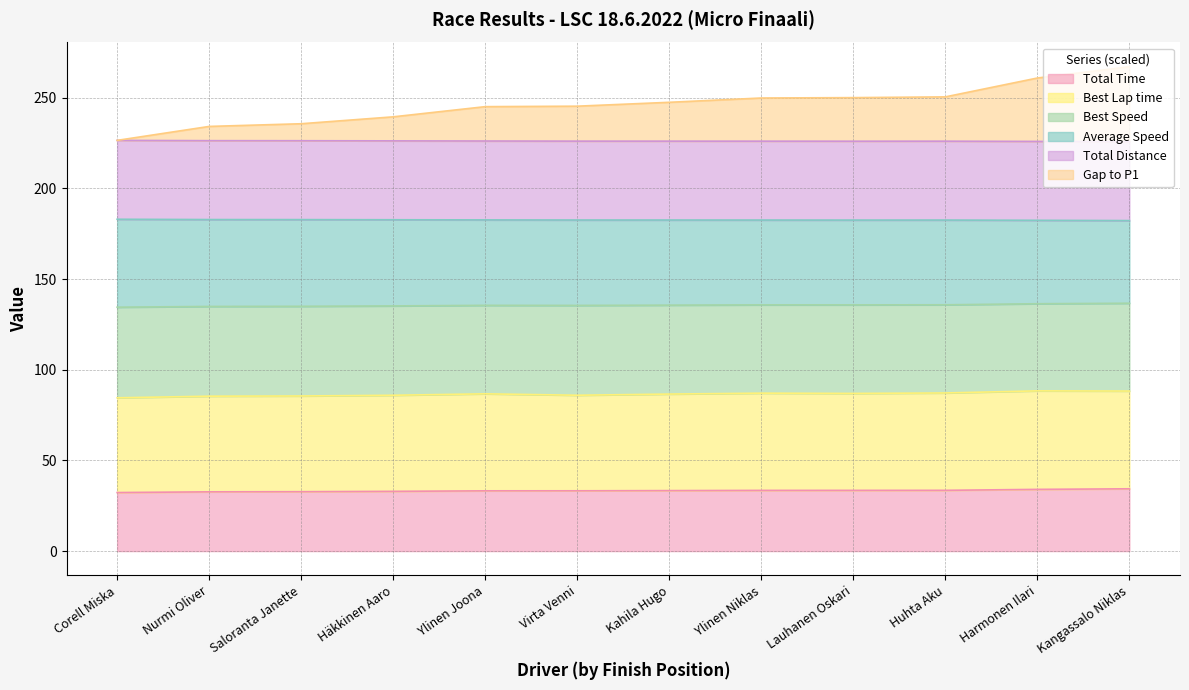

What is the label of the 7th point from the right?

Virta Venni